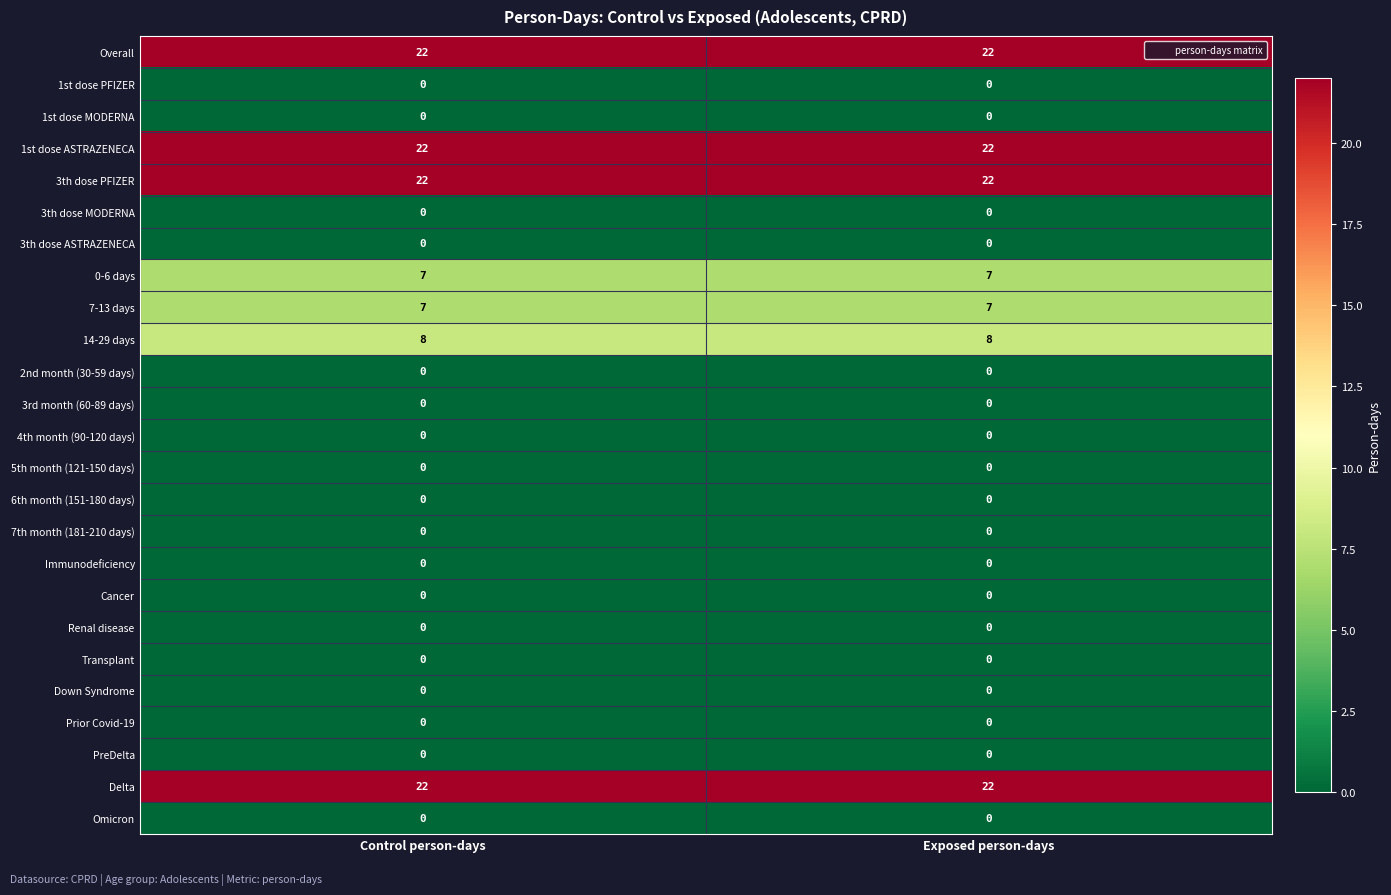

What is the sum of all 14-29 days values?

16